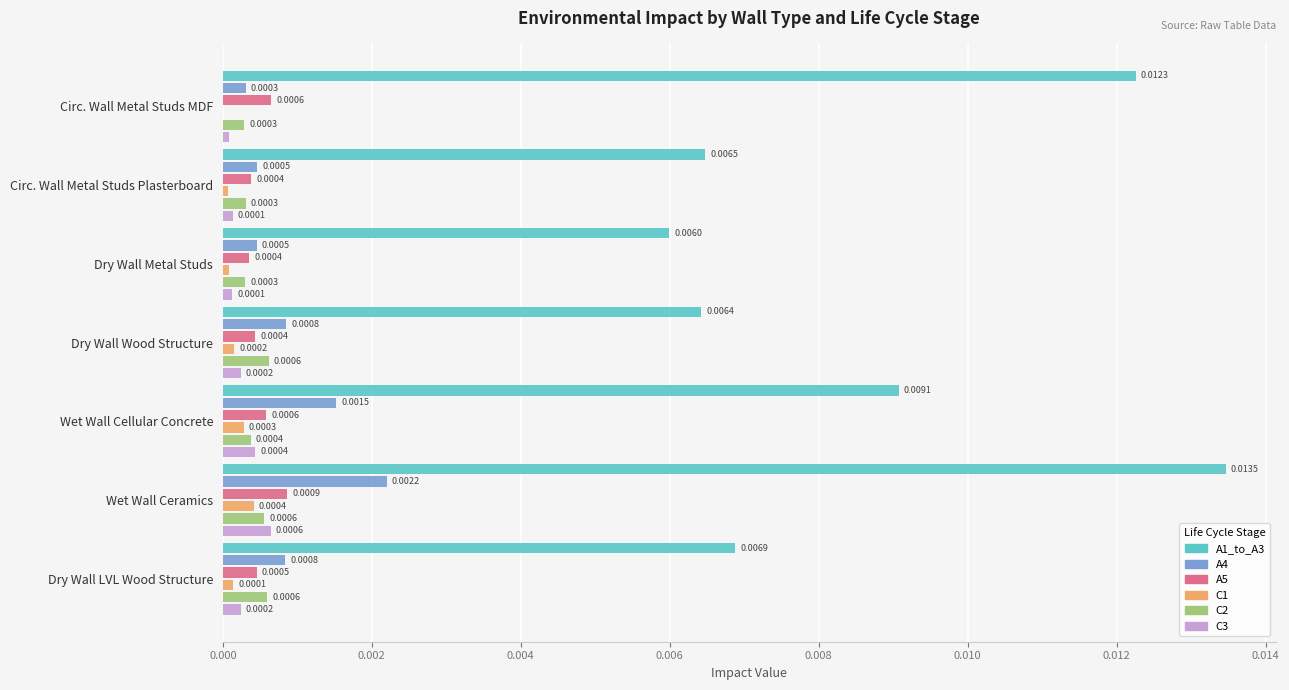

At which label does C1 reach its peak?

Wet Wall Ceramics